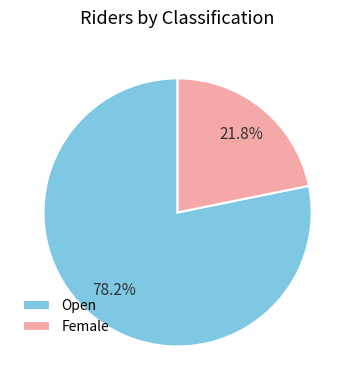

What percentage do Open and Female together represent?

100.0%